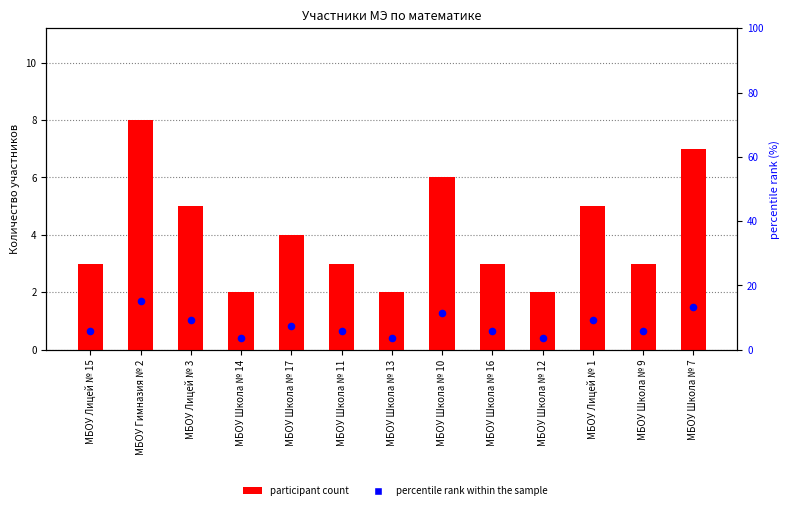

What is the total value across all series at МБОУ Школа № 11?

8.7